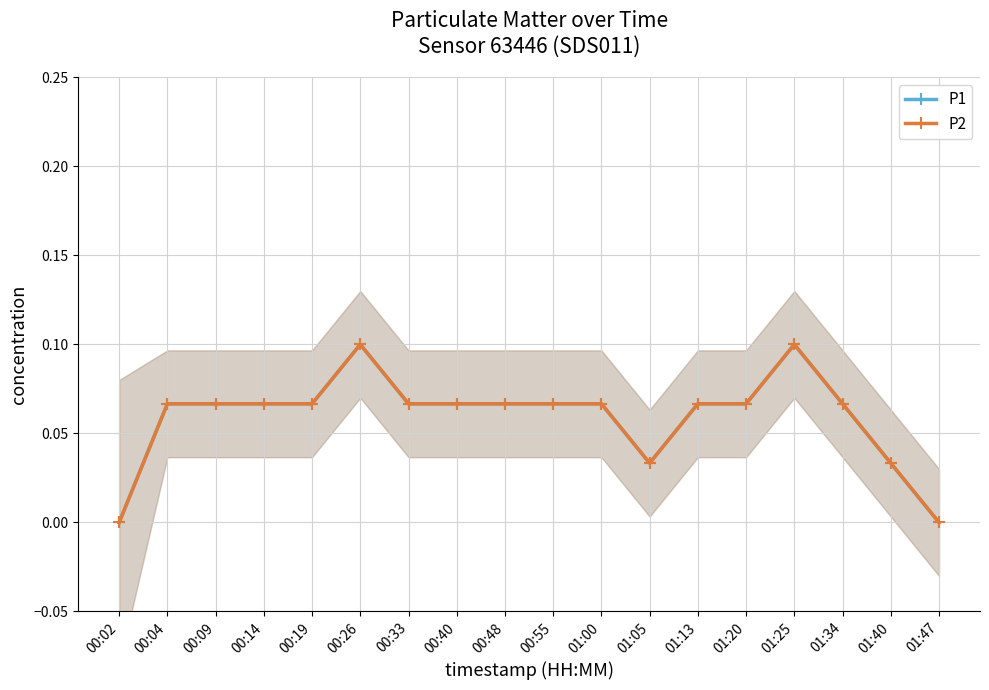

What is the label of the 8th point from the left?

00:40